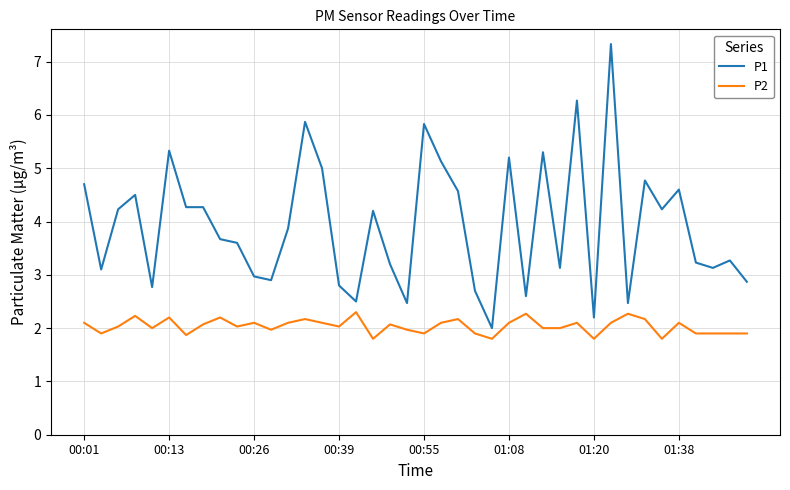

What is the minimum value for P2?

1.8